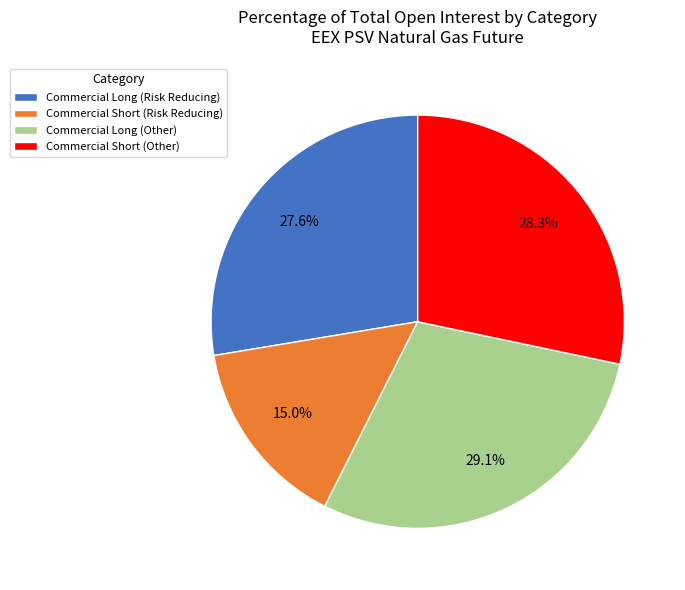

Is it true that Commercial Long (Other) is 39% of the pie?

False